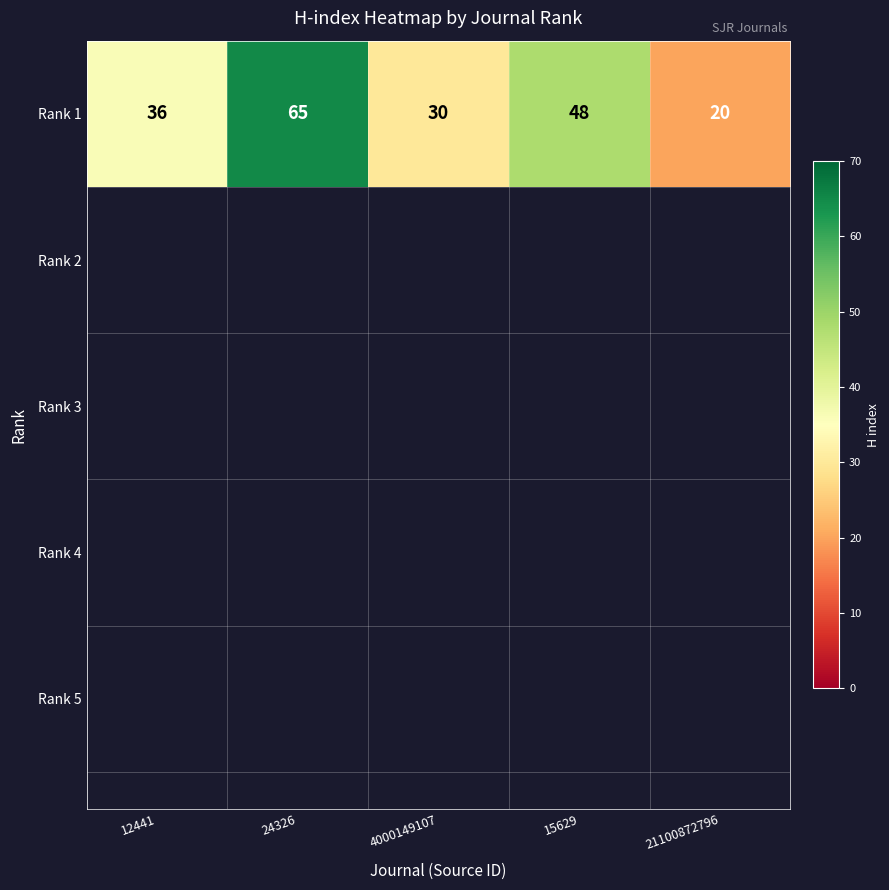

The chart shows a value of 33 at 21100872796. True or false?

False